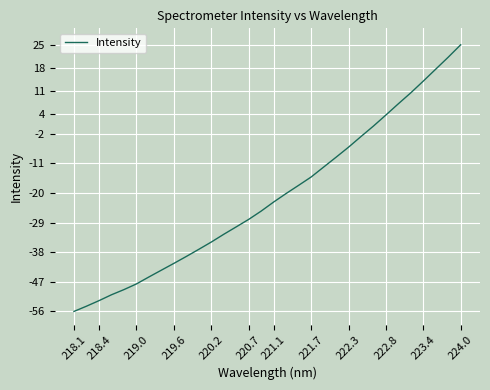

What is the smallest value displayed?

-56.0